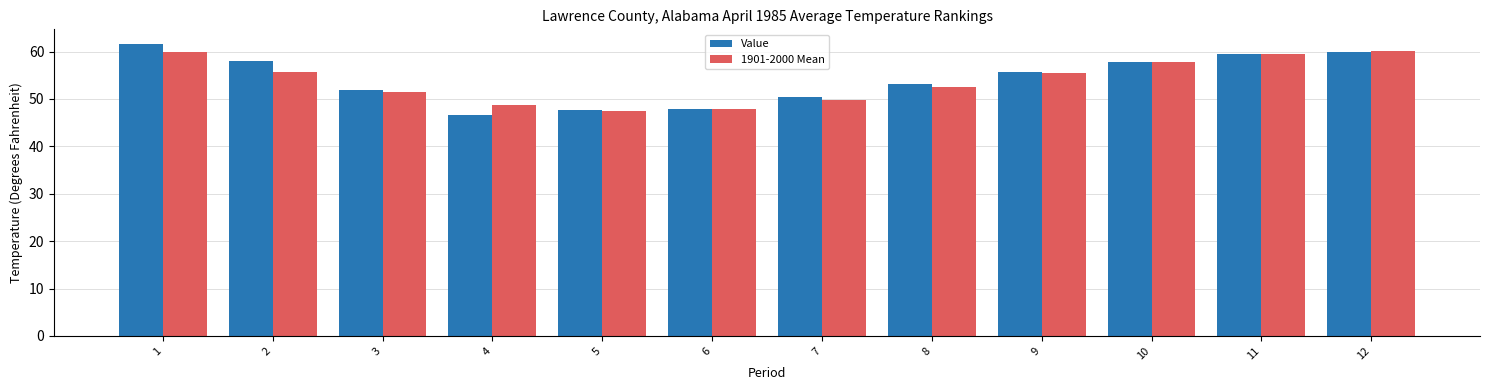

What is the greatest value displayed?

61.6